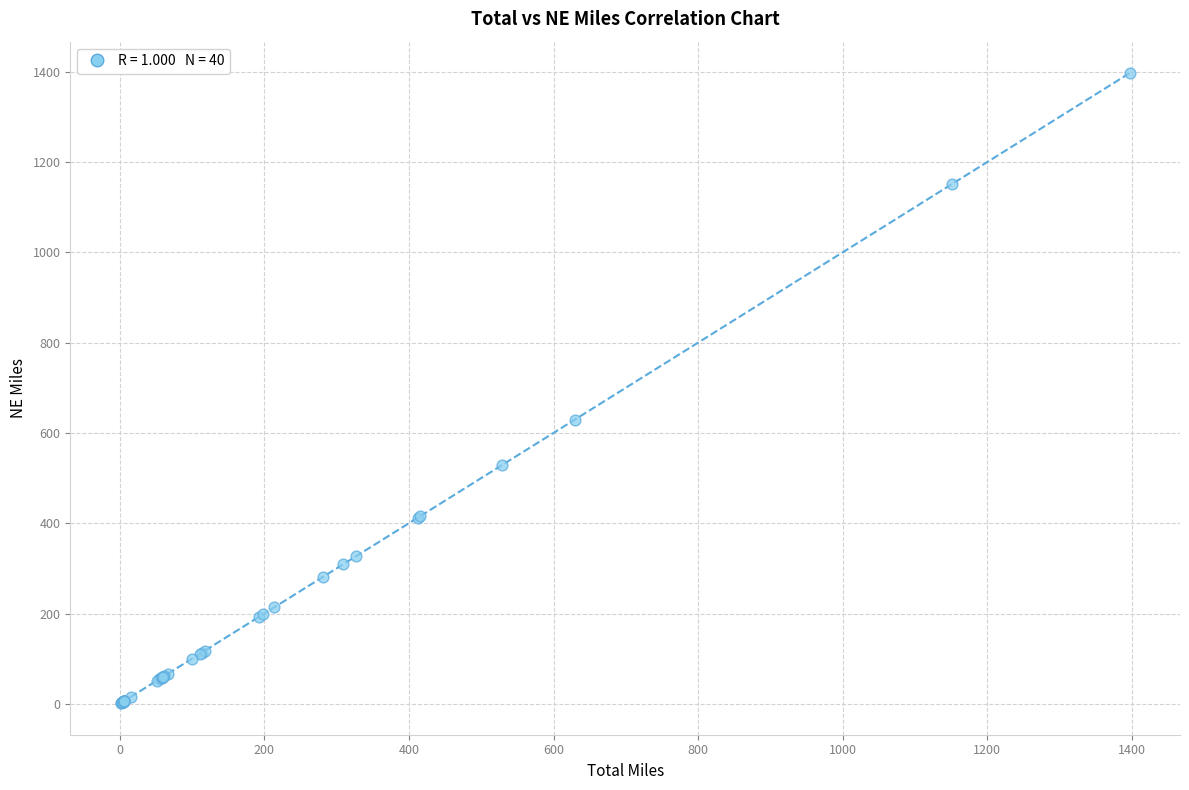

What Y value in the scatter plot is closest to 699?

629.4